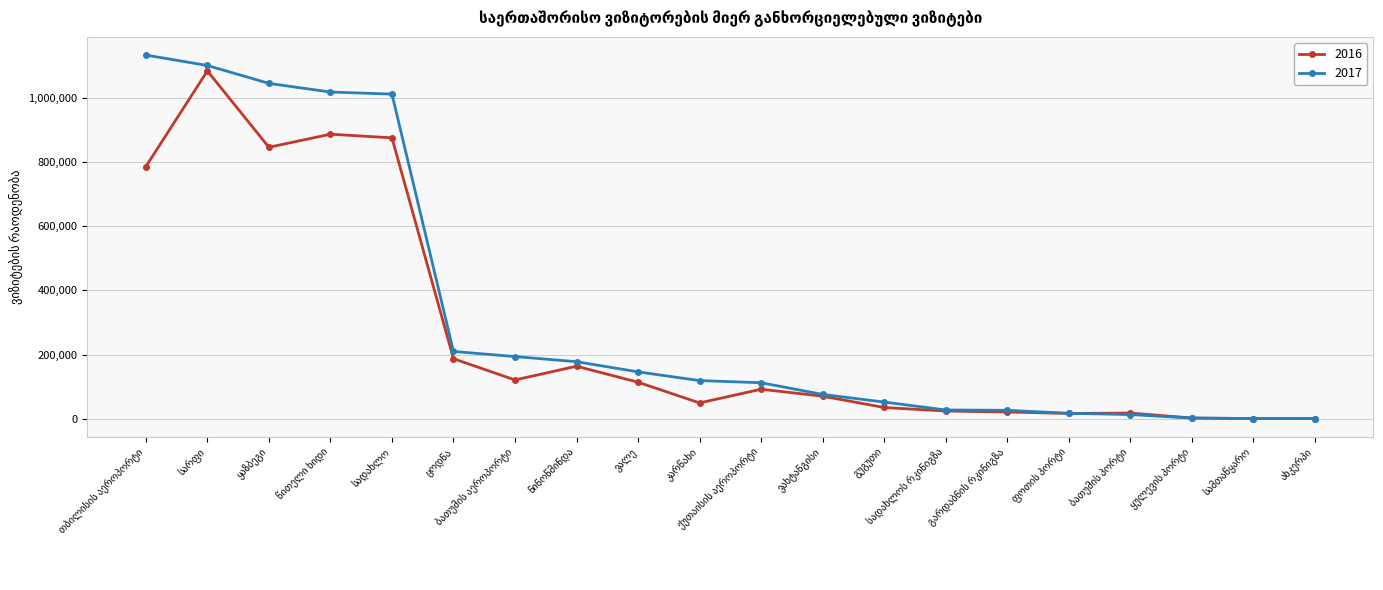

What is the difference between the second highest and minimum values in the 2017 series?

1101092